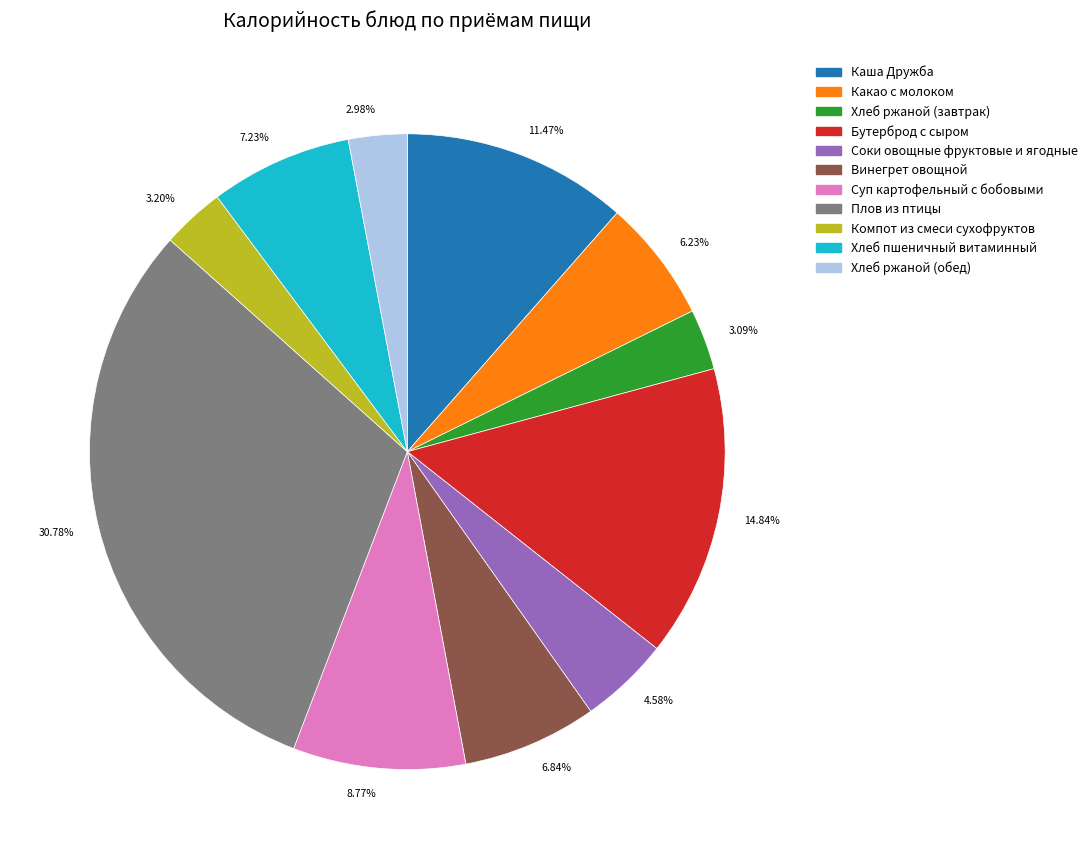

Between 7.23% and 3.20%, which is larger?

7.23%